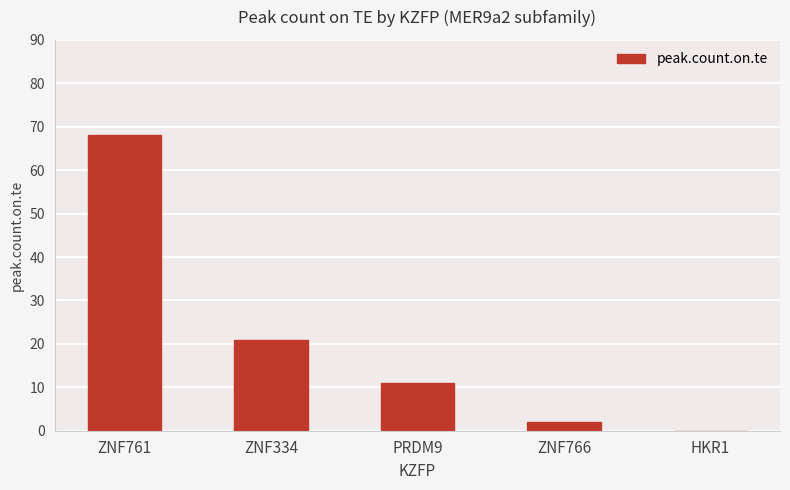

Read the value at ZNF761.

68